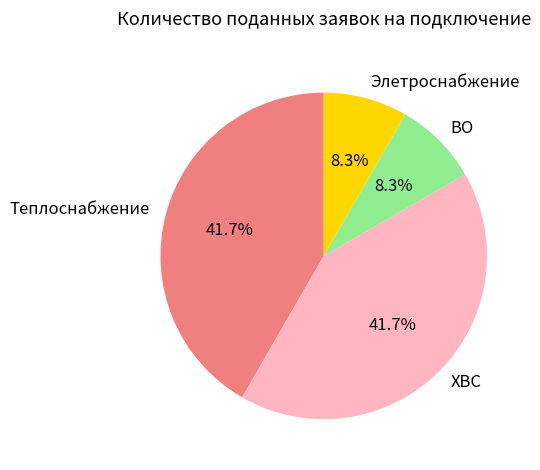

To the nearest percent, what portion does ХВС represent?

42%